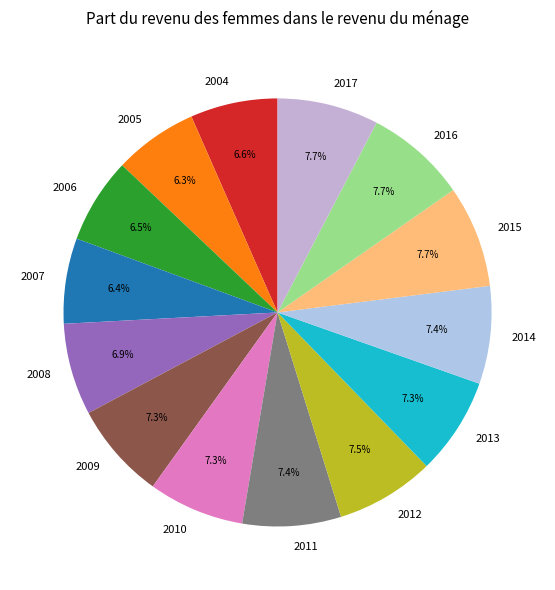

Does any single category account for the majority?

No